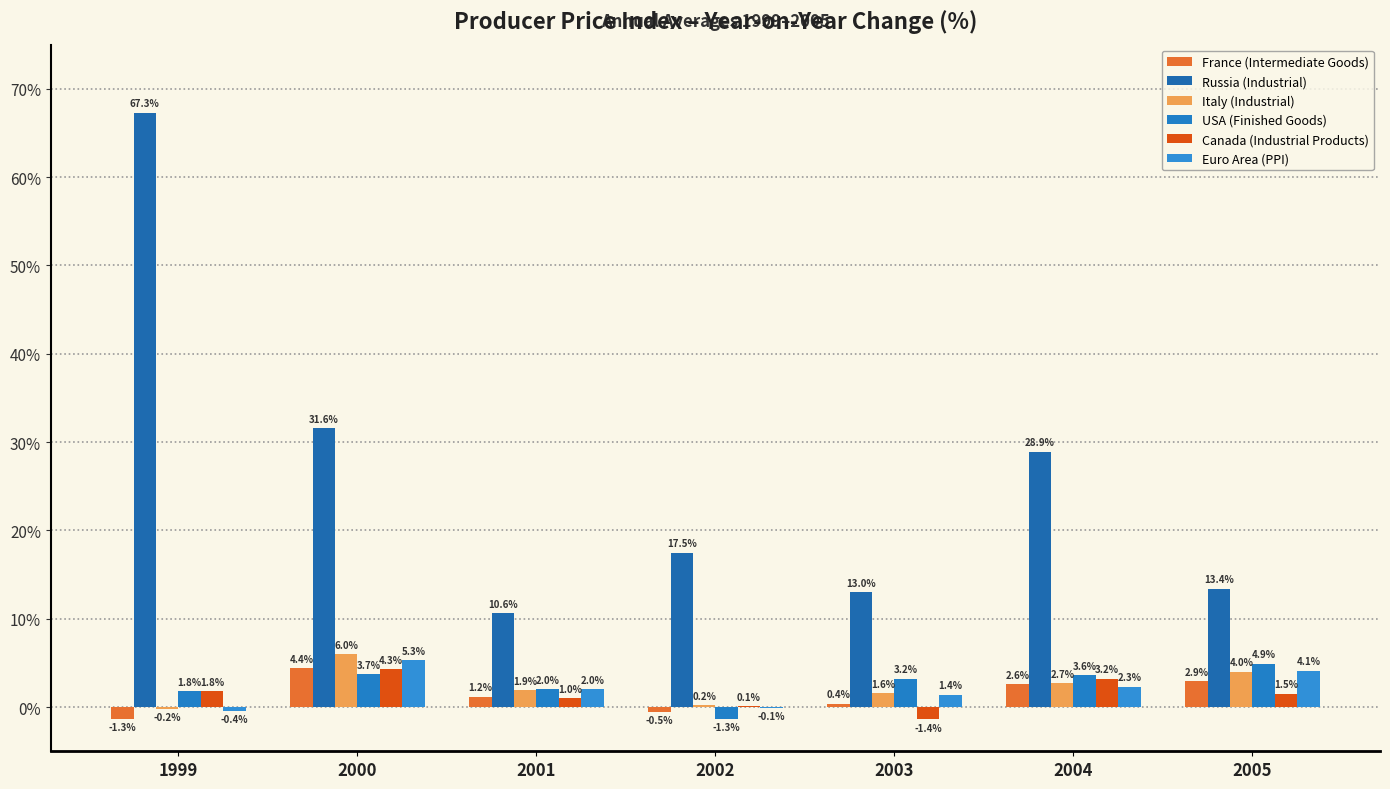

What are all the series names shown in the legend?

France (Intermediate Goods), Russia (Industrial), Italy (Industrial), USA (Finished Goods), Canada (Industrial Products), Euro Area (PPI)